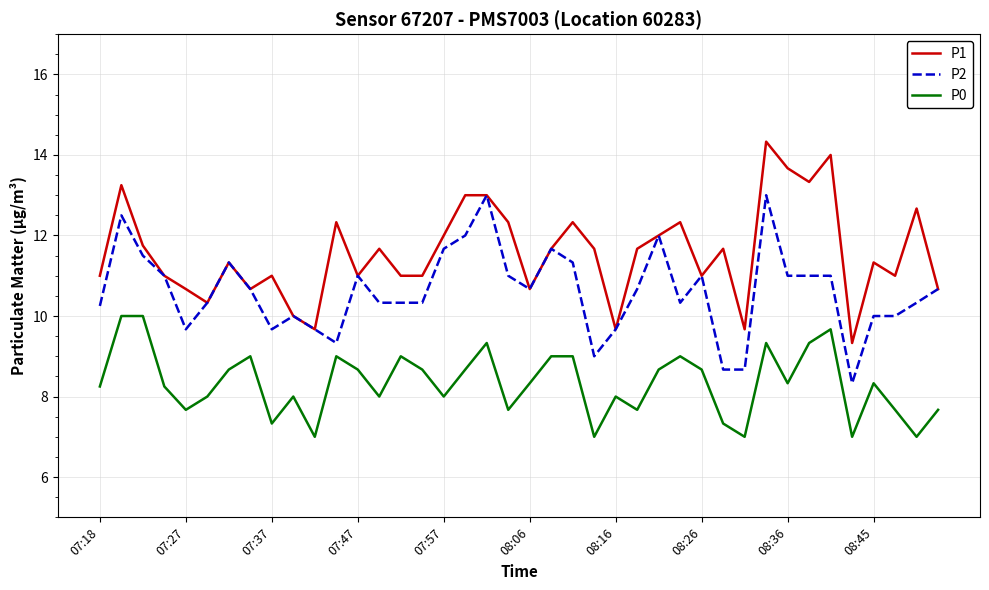

List the series in order of their peak value, highest first.

P1, P2, P0